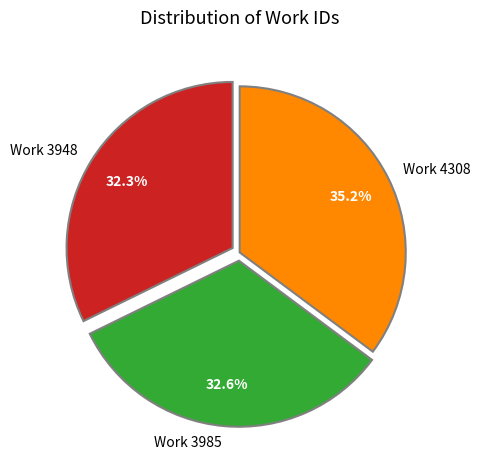

To the nearest percent, what is the average slice percentage?

33%